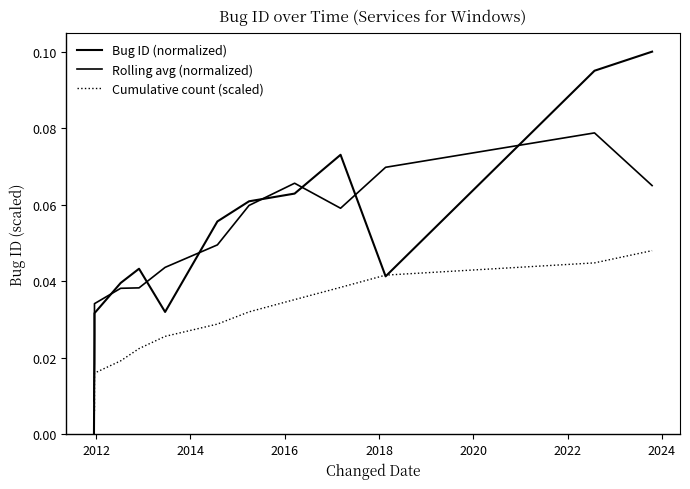

What are all the series names shown in the legend?

Bug ID (normalized), Rolling avg (normalized), Cumulative count (scaled)